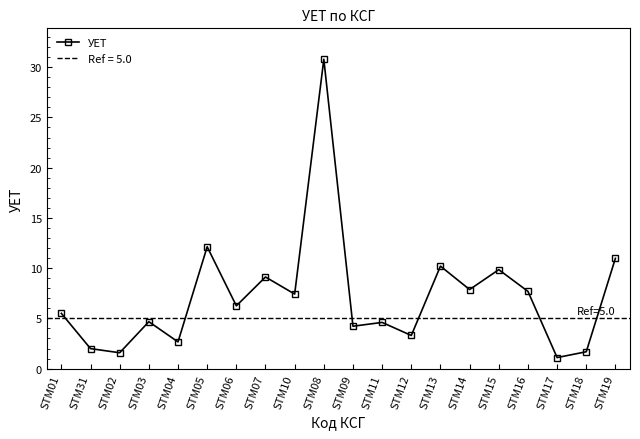

How many values are below 6?

10